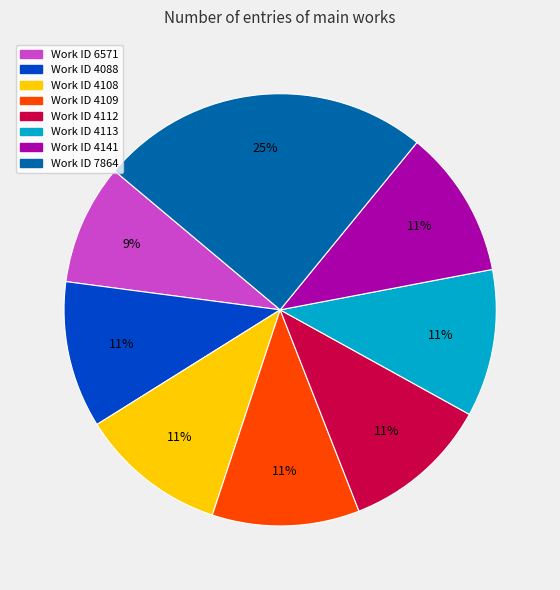

What is the smallest slice in the pie chart?

Work ID 6571